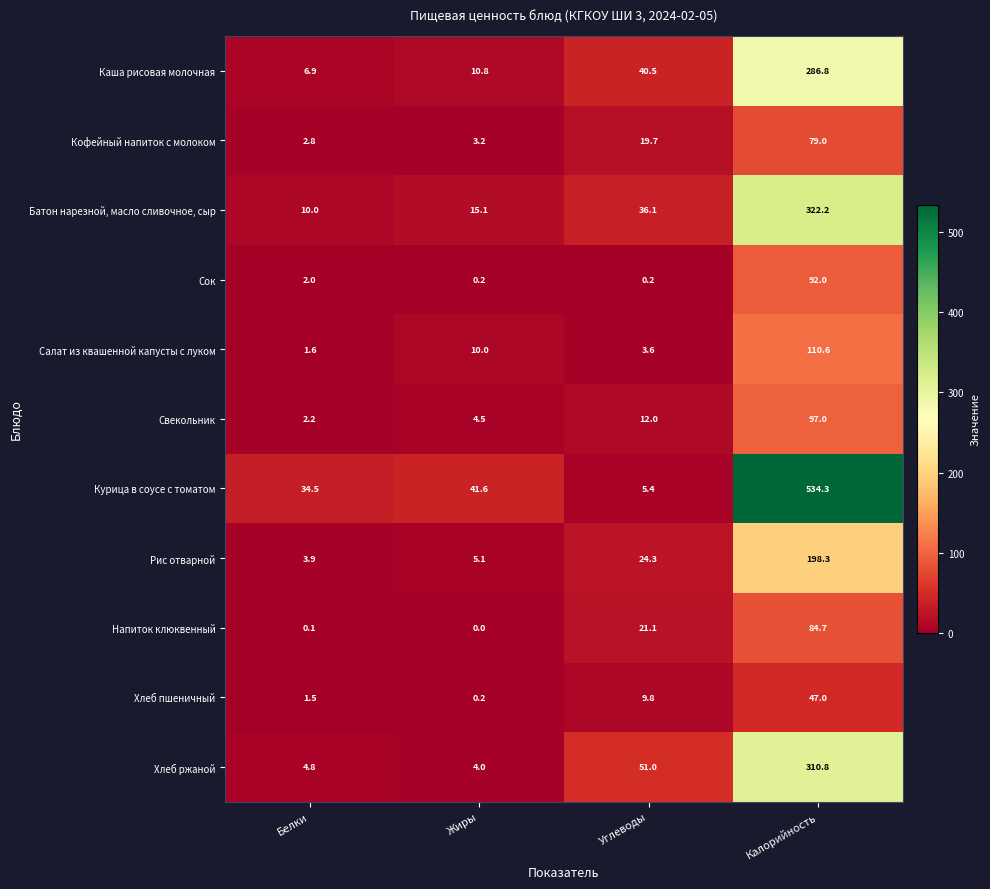

Is it true that Батон нарезной, масло сливочное, сыр equals 15.1 at Жиры?

True